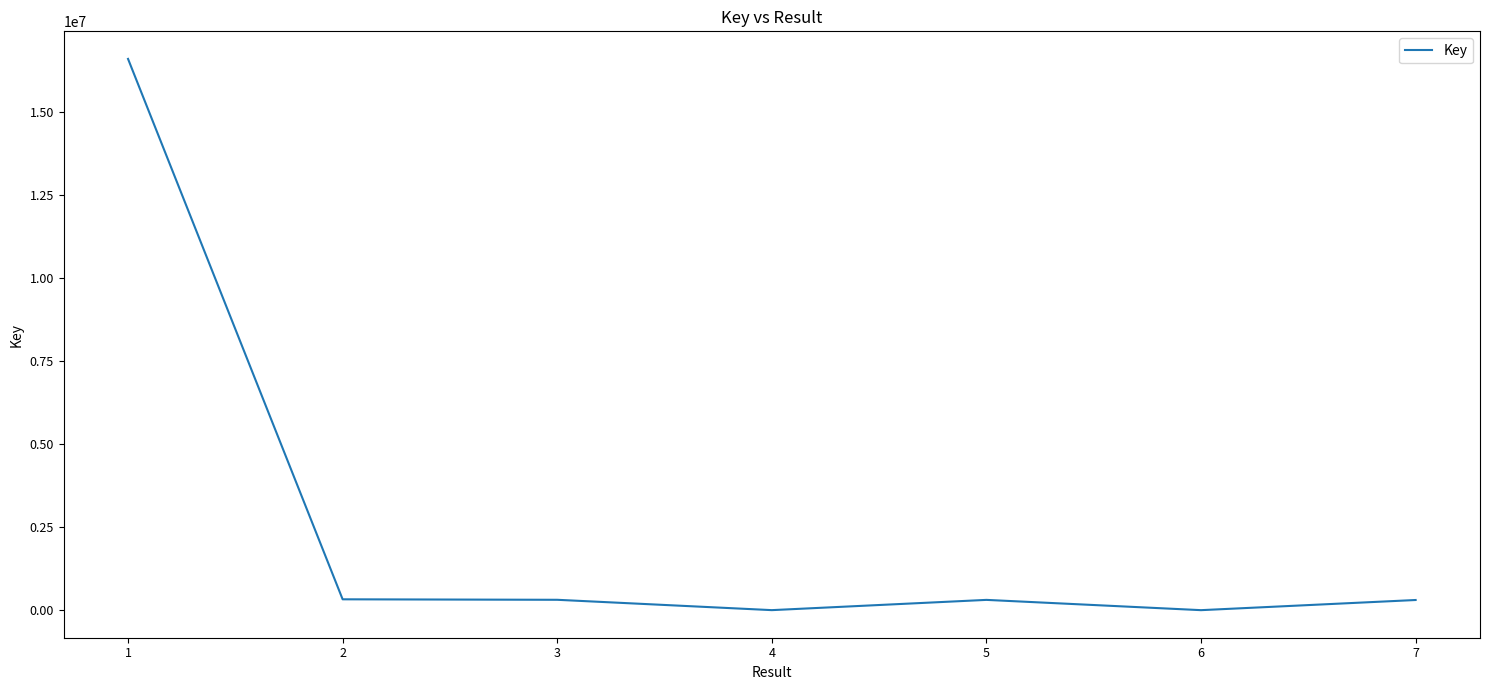

What is the average value?

2554540